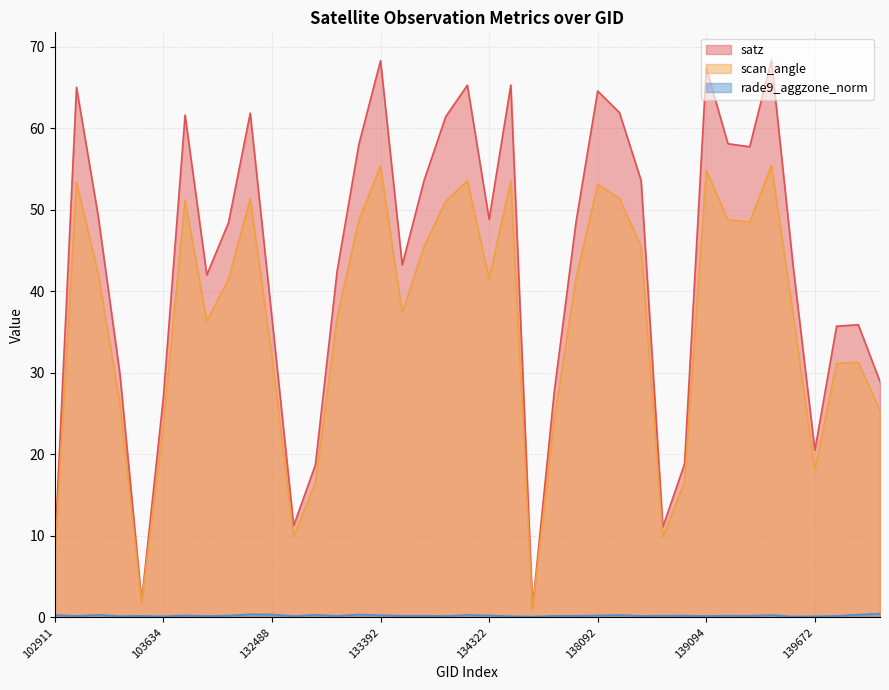

Reading left to right, what are all the values shown in this chart?

satz: 102911=8.2	103270=65.0	103278=49.2	103396=29.8	103515=2.0	103634=27.0	103868=61.6	104346=42.0	132123=48.4	132296=61.9	132488=36.8	132669=11.3	132847=18.7	133027=42.5	133209=58.0	133392=68.3	133404=43.2	134124=53.6	134138=61.4	134308=65.3	134322=48.8	134505=65.3	137322=1.1	137715=27.7	137903=48.5	138092=64.6	138282=61.9	138296=53.6	138688=11.1	138881=18.8	139094=67.4	139269=58.1	139283=57.7	139462=68.3	139475=43.1	139672=20.5	140059=35.7	143151=35.9	143752=28.9
scan_angle: 102911=7.2	103270=53.4	103278=42.1	103396=26.2	103515=1.8	103634=23.7	103868=51.2	104346=36.4	132123=41.5	132296=51.4	132488=32.0	132669=10.0	132847=16.5	133027=36.7	133209=48.7	133392=55.4	133404=37.4	134124=45.4	134138=51.1	134308=53.6	134322=41.5	134505=53.6	137322=1.0	137715=24.3	137903=41.5	138092=53.1	138282=51.4	138296=45.5	138688=9.8	138881=16.6	139094=54.8	139269=48.8	139283=48.5	139462=55.4	139475=37.2	139672=18.1	140059=31.1	143151=31.3	143752=25.4
rade9_aggzone_norm: 102911=0.3	103270=0.2	103278=0.3	103396=0.2	103515=0.2	103634=0.1	103868=0.2	104346=0.2	132123=0.2	132296=0.4	132488=0.4	132669=0.2	132847=0.3	133027=0.2	133209=0.4	133392=0.3	133404=0.2	134124=0.2	134138=0.2	134308=0.3	134322=0.2	134505=0.1	137322=0.1	137715=0.2	137903=0.2	138092=0.2	138282=0.3	138296=0.2	138688=0.2	138881=0.2	139094=0.2	139269=0.2	139283=0.2	139462=0.3	139475=0.1	139672=0.1	140059=0.2	143151=0.3	143752=0.5